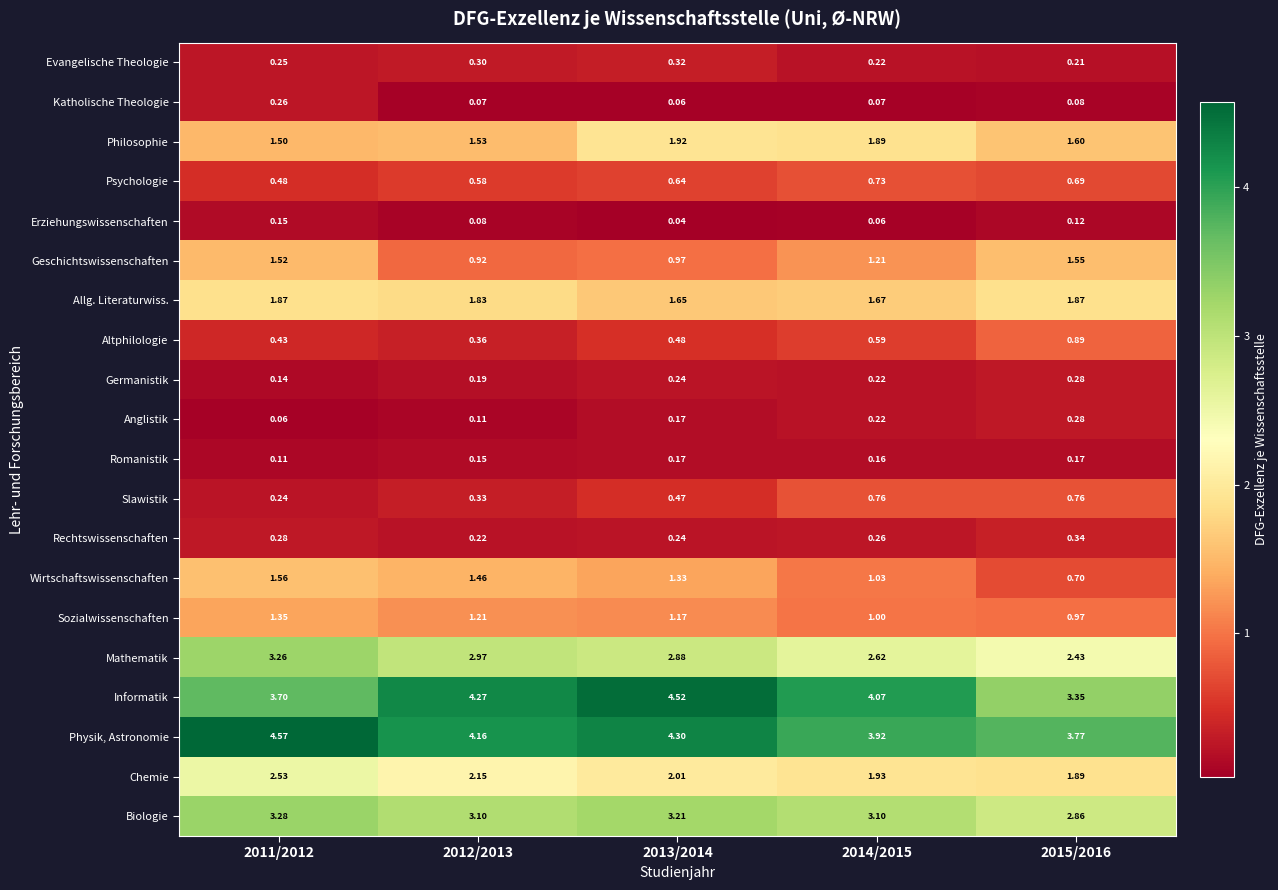

Rank the series at 2011/2012 from lowest to highest value.

Anglistik, Romanistik, Germanistik, Erziehungswissenschaften, Slawistik, Evangelische Theologie, Katholische Theologie, Rechtswissenschaften, Altphilologie, Psychologie, Sozialwissenschaften, Philosophie, Geschichtswissenschaften, Wirtschaftswissenschaften, Allg. Literaturwiss., Chemie, Mathematik, Biologie, Informatik, Physik, Astronomie